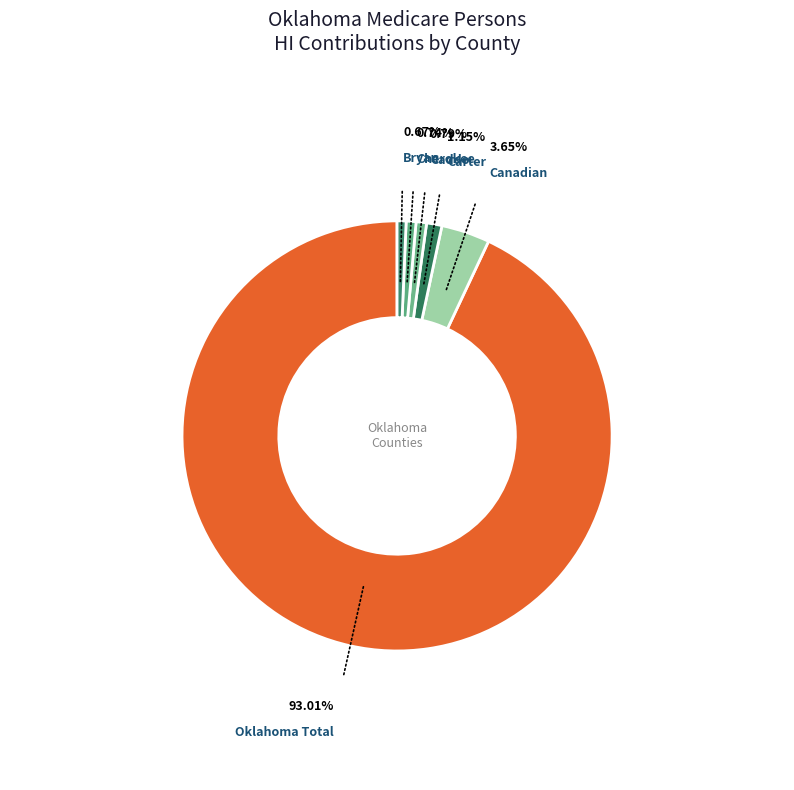

Which category accounts for the majority?

Oklahoma Total